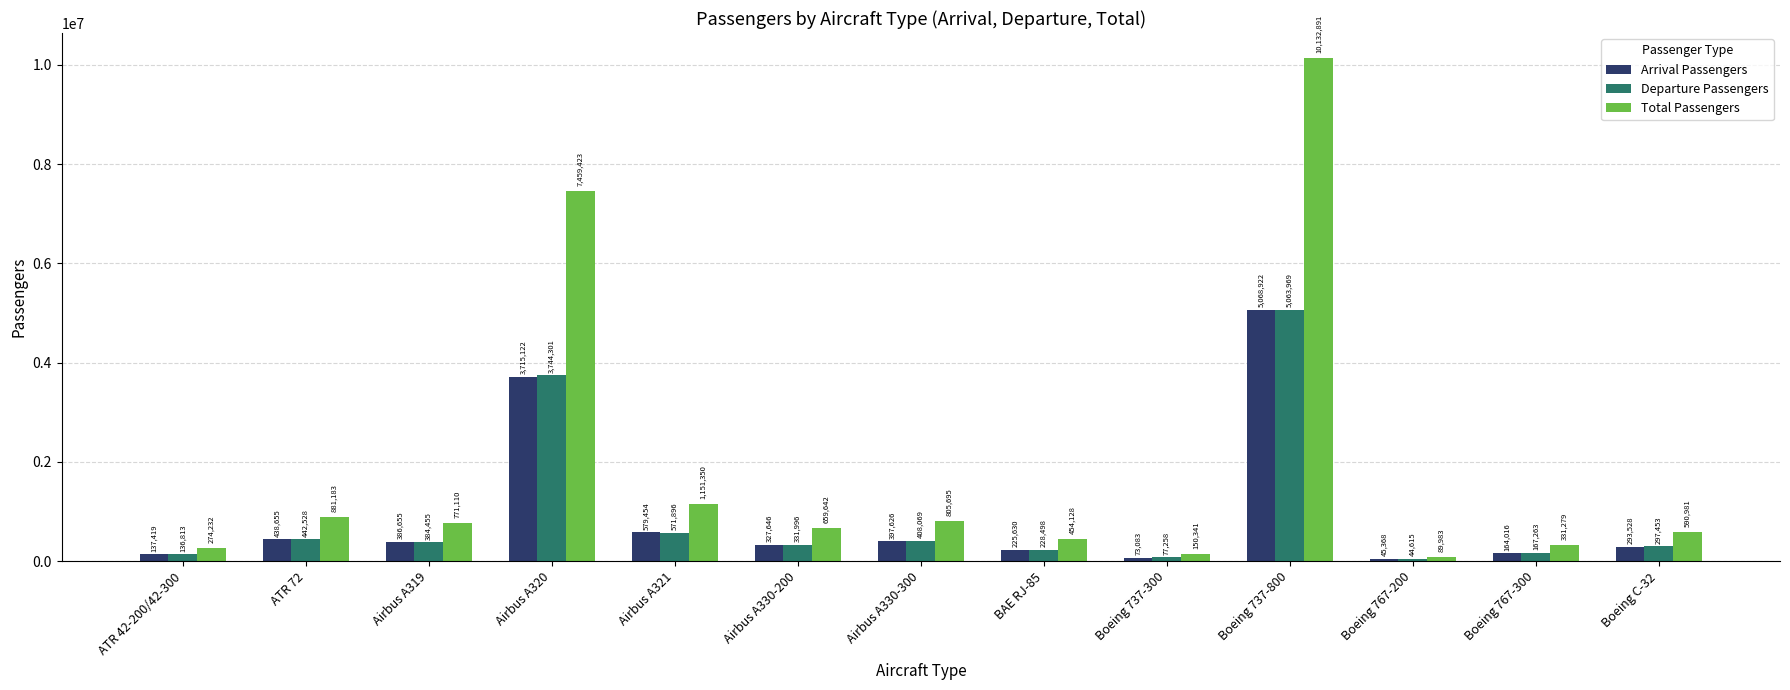

Which series has the largest total across all categories?

Total Passengers